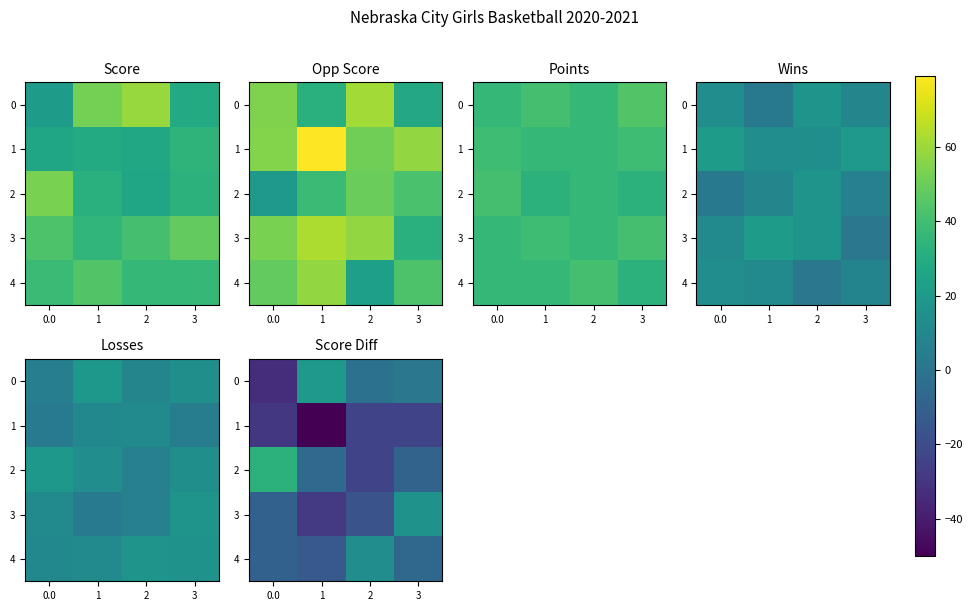

What is the minimum value for 0?

-33